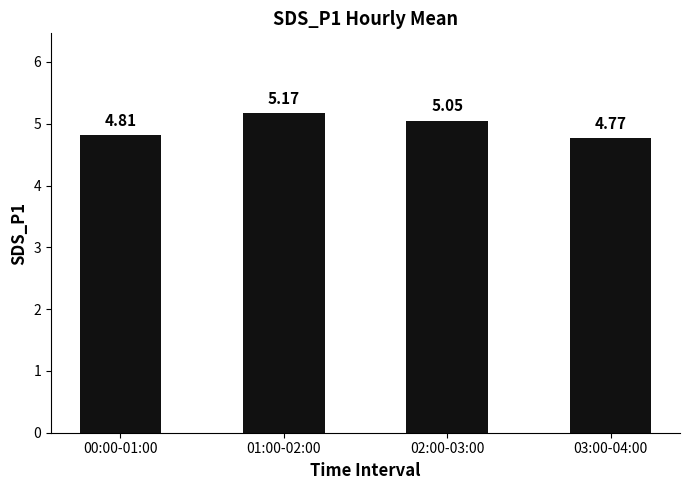

Where is the data nearest to the value 4?

03:00-04:00